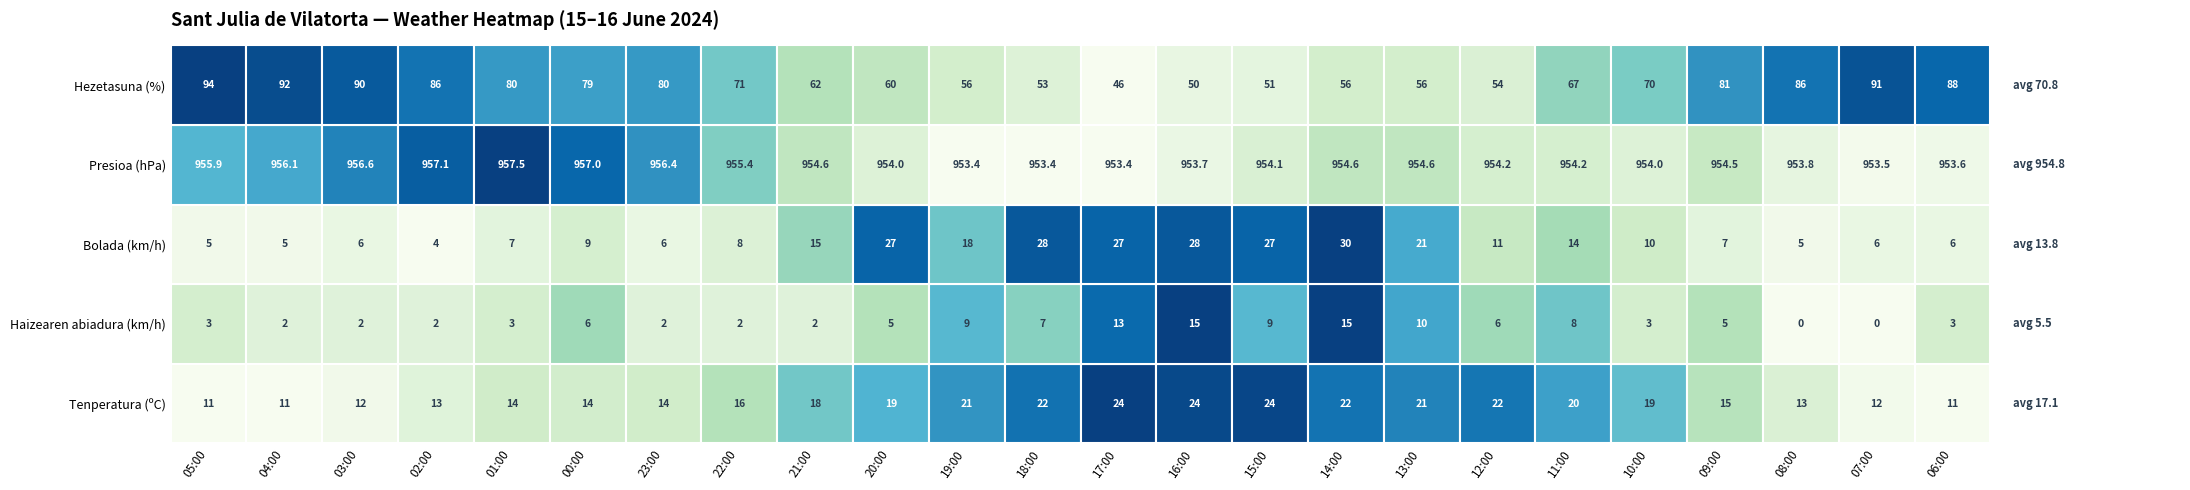

Reading right to left, what are all the values shown in this chart?

Tenperatura (ºC): 06:00=11.2	07:00=11.5	08:00=13.3	09:00=15.3	10:00=18.6	11:00=20.1	12:00=21.9	13:00=21.3	14:00=22.0	15:00=23.9	16:00=23.8	17:00=24.2	18:00=22.1	19:00=20.6	20:00=19.2	21:00=18.0	22:00=15.5	23:00=14.0	00:00=13.9	01:00=14.1	02:00=12.8	03:00=11.6	04:00=11.1	05:00=11.1
Haizearen abiadura (km/h): 06:00=3.0	07:00=0.0	08:00=0.0	09:00=5.0	10:00=3.0	11:00=8.0	12:00=6.0	13:00=10.0	14:00=15.0	15:00=9.0	16:00=15.0	17:00=13.0	18:00=7.0	19:00=9.0	20:00=5.0	21:00=2.0	22:00=2.0	23:00=2.0	00:00=6.0	01:00=3.0	02:00=2.0	03:00=2.0	04:00=2.0	05:00=3.0
Bolada (km/h): 06:00=6.0	07:00=6.0	08:00=5.0	09:00=7.0	10:00=10.0	11:00=14.0	12:00=11.0	13:00=21.0	14:00=30.0	15:00=27.0	16:00=28.0	17:00=27.0	18:00=28.0	19:00=18.0	20:00=27.0	21:00=15.0	22:00=8.0	23:00=6.0	00:00=9.0	01:00=7.0	02:00=4.0	03:00=6.0	04:00=5.0	05:00=5.0
Presioa (hPa): 06:00=953.6	07:00=953.5	08:00=953.8	09:00=954.5	10:00=954.0	11:00=954.2	12:00=954.2	13:00=954.6	14:00=954.6	15:00=954.1	16:00=953.7	17:00=953.4	18:00=953.4	19:00=953.4	20:00=954.0	21:00=954.6	22:00=955.4	23:00=956.4	00:00=957.0	01:00=957.5	02:00=957.1	03:00=956.6	04:00=956.1	05:00=955.9
Hezetasuna (%): 06:00=88.0	07:00=91.0	08:00=86.0	09:00=81.0	10:00=70.0	11:00=67.0	12:00=54.0	13:00=56.0	14:00=56.0	15:00=51.0	16:00=50.0	17:00=46.0	18:00=53.0	19:00=56.0	20:00=60.0	21:00=62.0	22:00=71.0	23:00=80.0	00:00=79.0	01:00=80.0	02:00=86.0	03:00=90.0	04:00=92.0	05:00=94.0